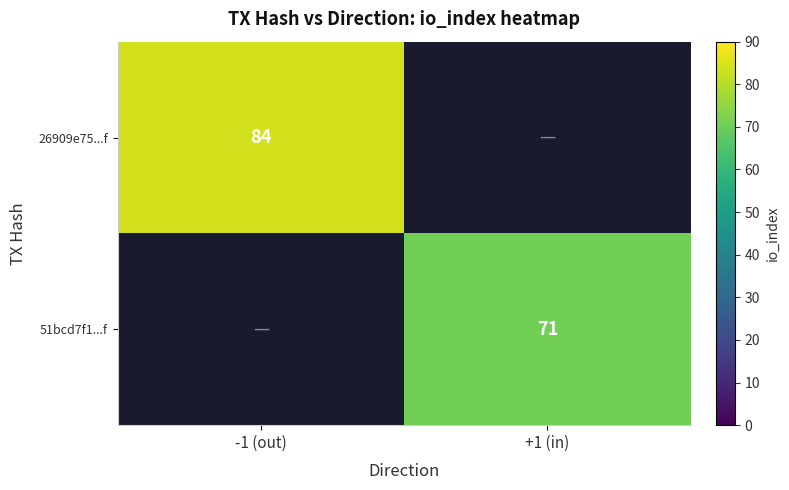

True or false: 26909e75...f has a value of 84 at -1 (out).

True